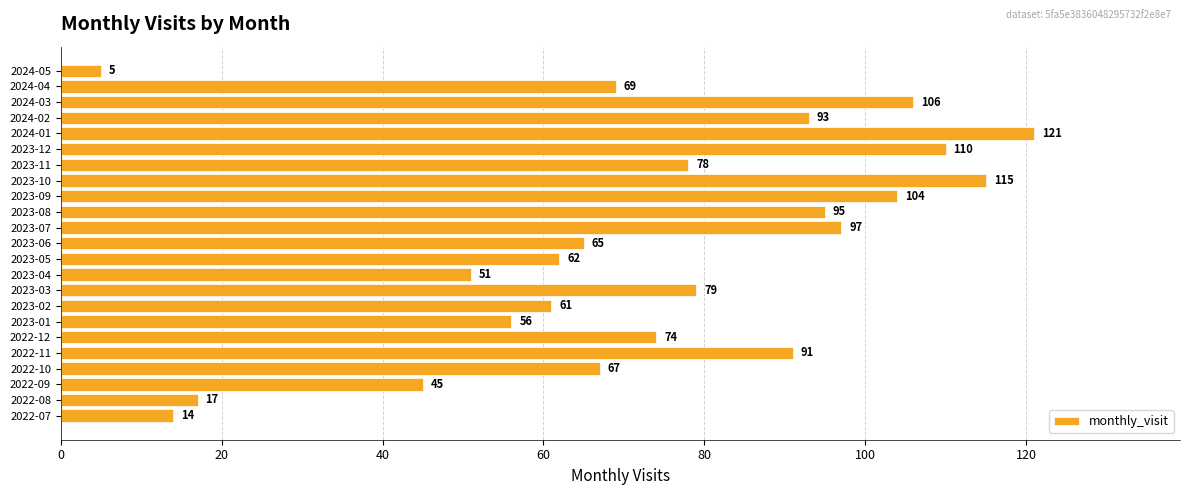

Is it true that the value at 2022-09 is 45?

True